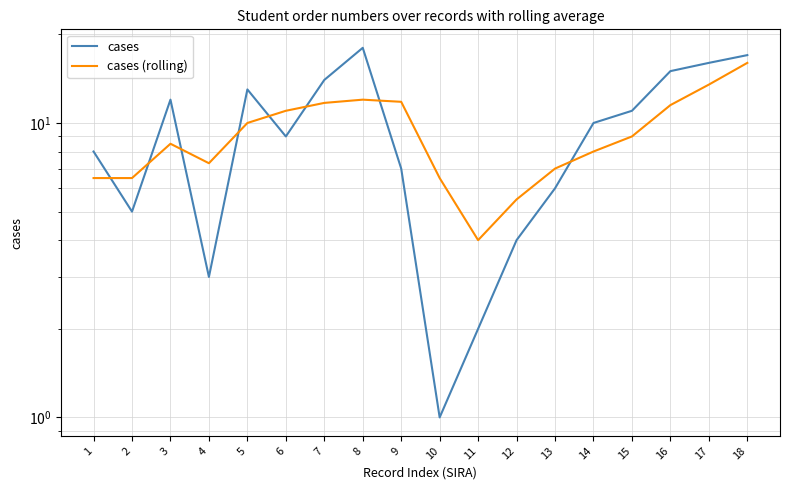

What is the difference between the second highest and minimum values in the cases (rolling) series?

9.5